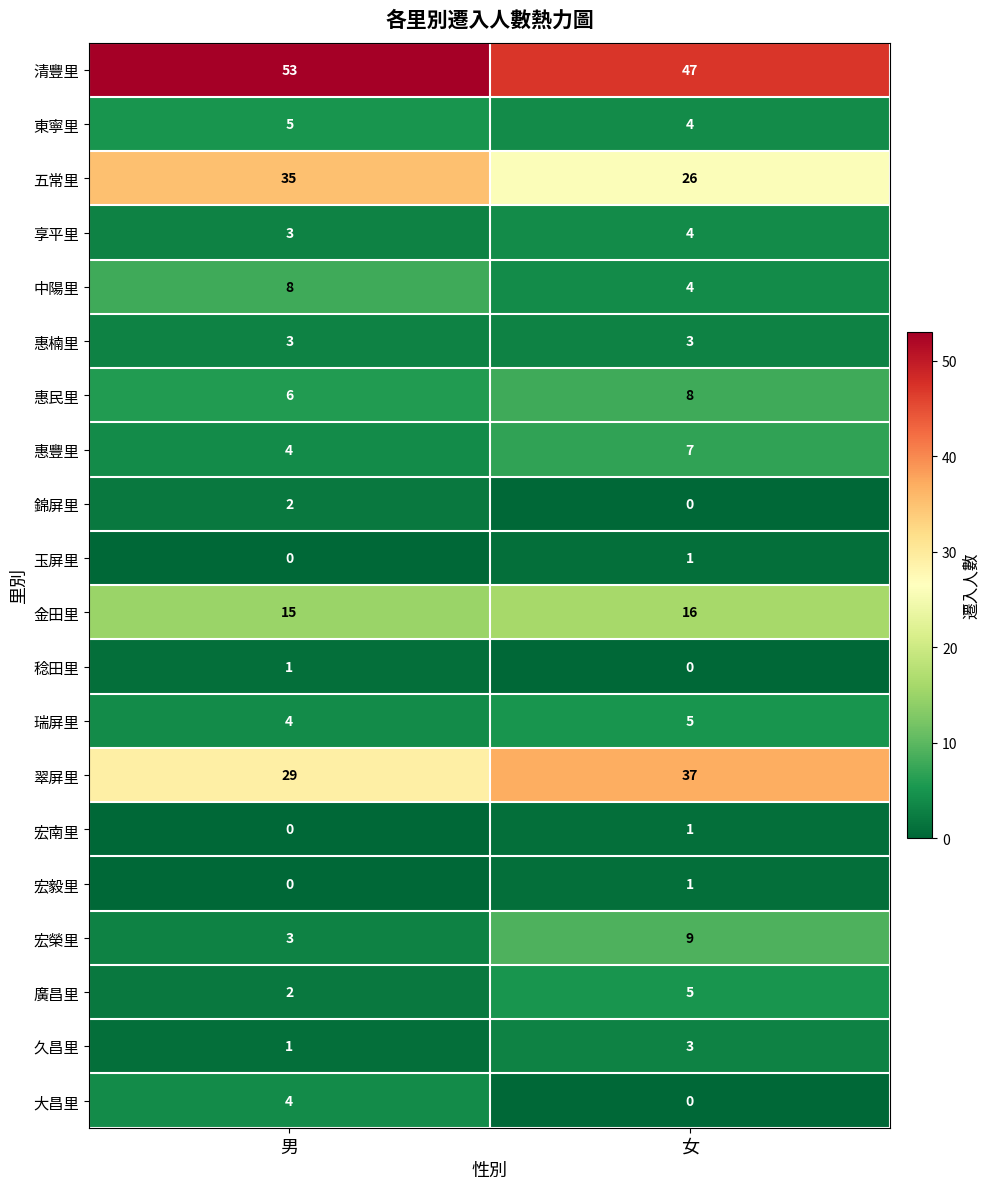

How many data points in 稔田里 are less than 1?

1